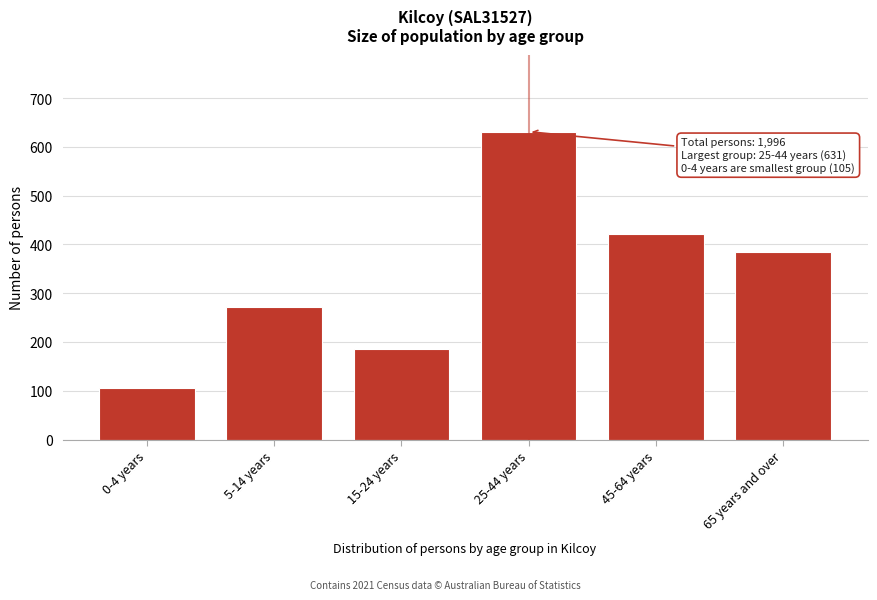

Reading right to left, transcribe all the data shown in this chart.

65 years and over=385	45-64 years=422	25-44 years=631	15-24 years=185	5-14 years=272	0-4 years=105